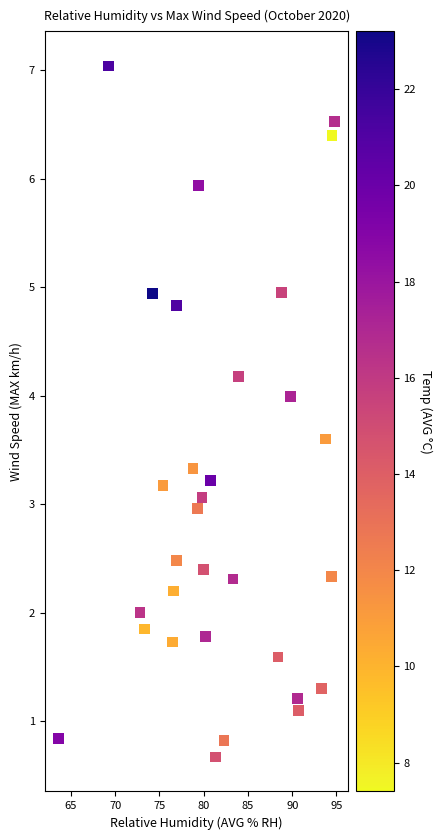

What is the range of Y values (max minus min)?

6.4